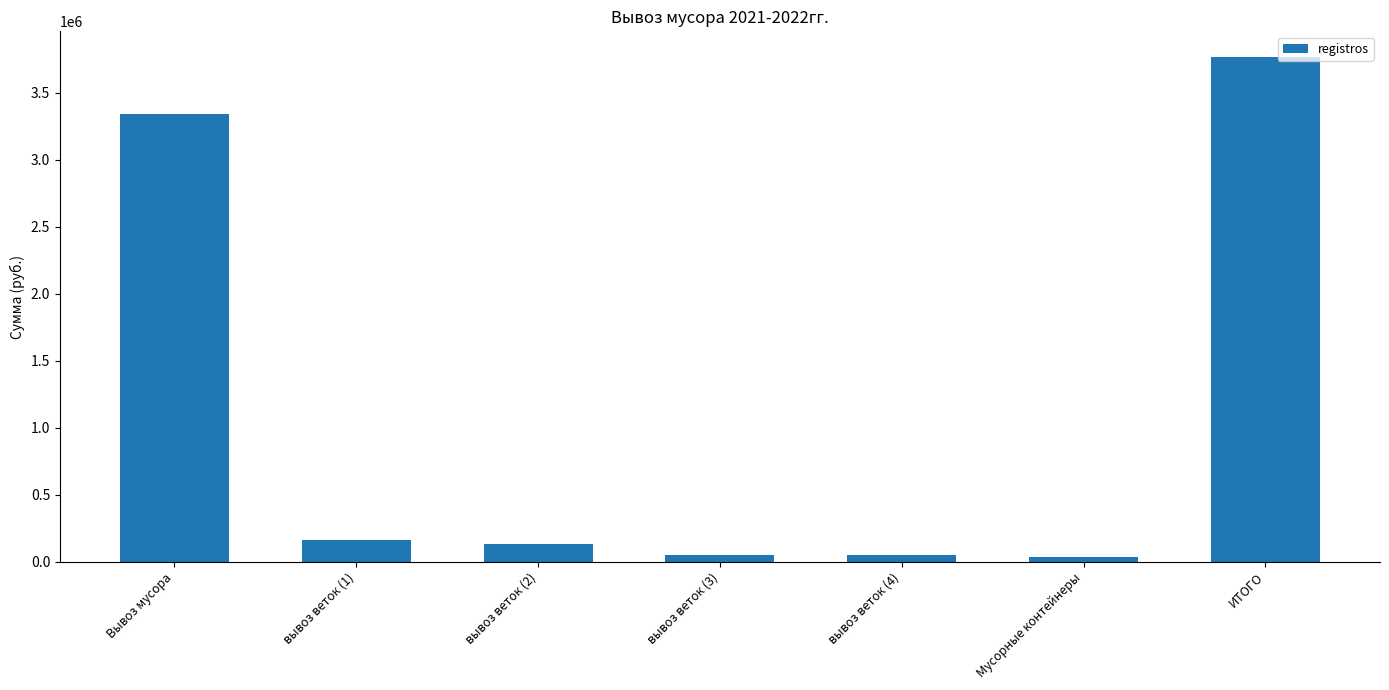

What value does the data have at вывоз веток (3), to the nearest 50?

52400